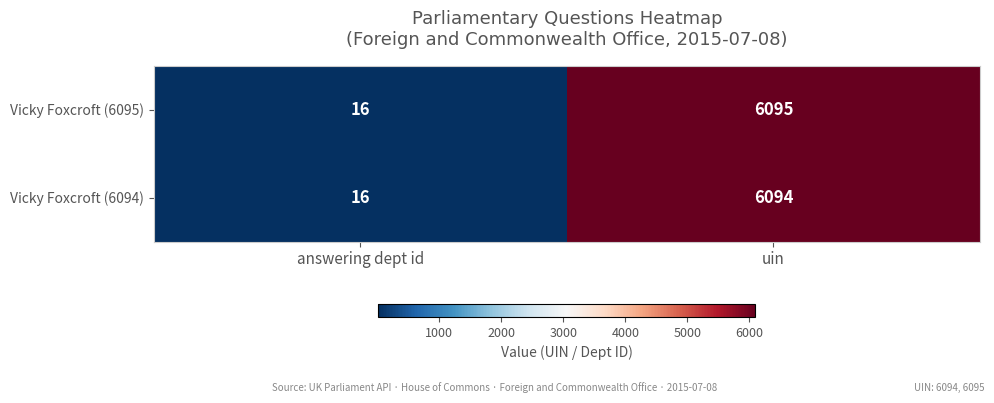

What is the total value across all series at uin?

12189